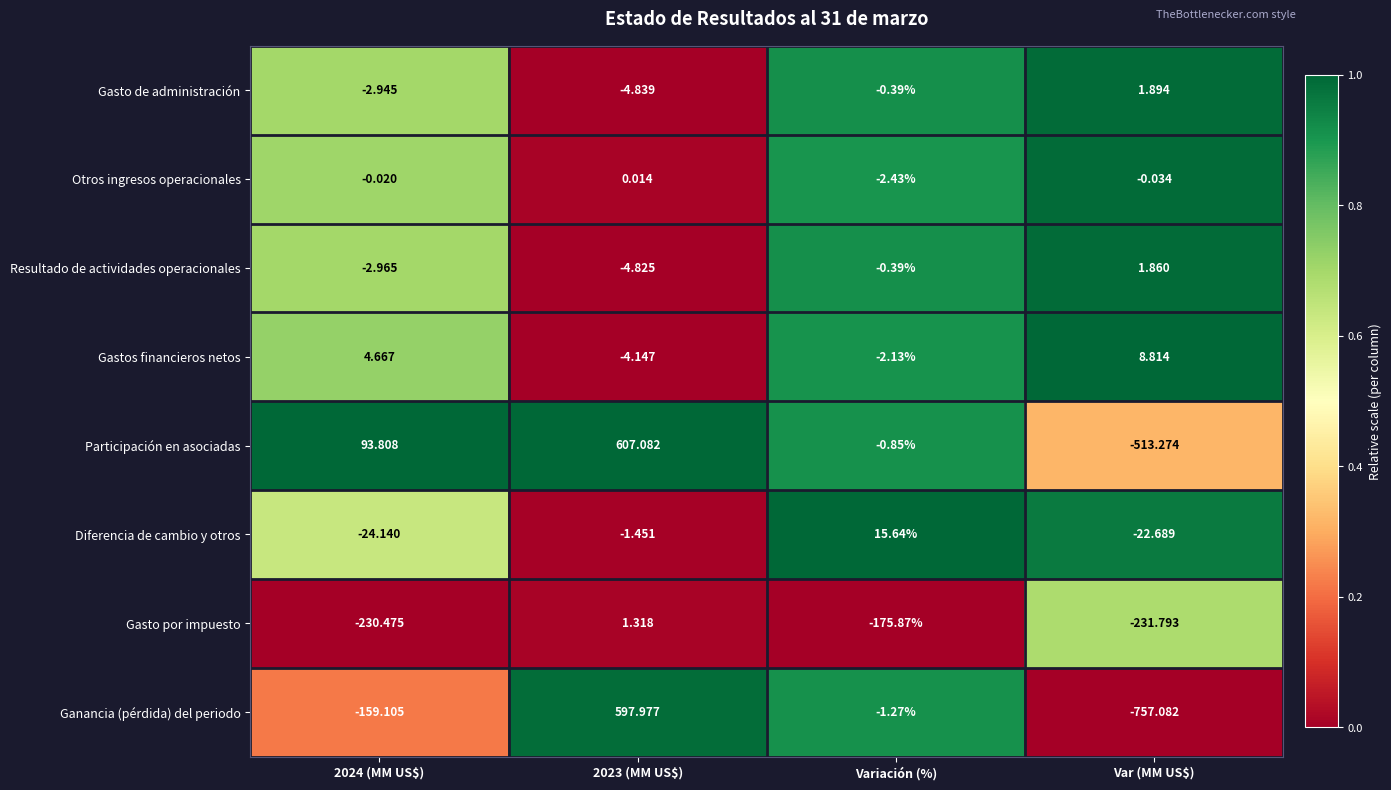

Which series has the largest total across all categories?

Participación en asociadas